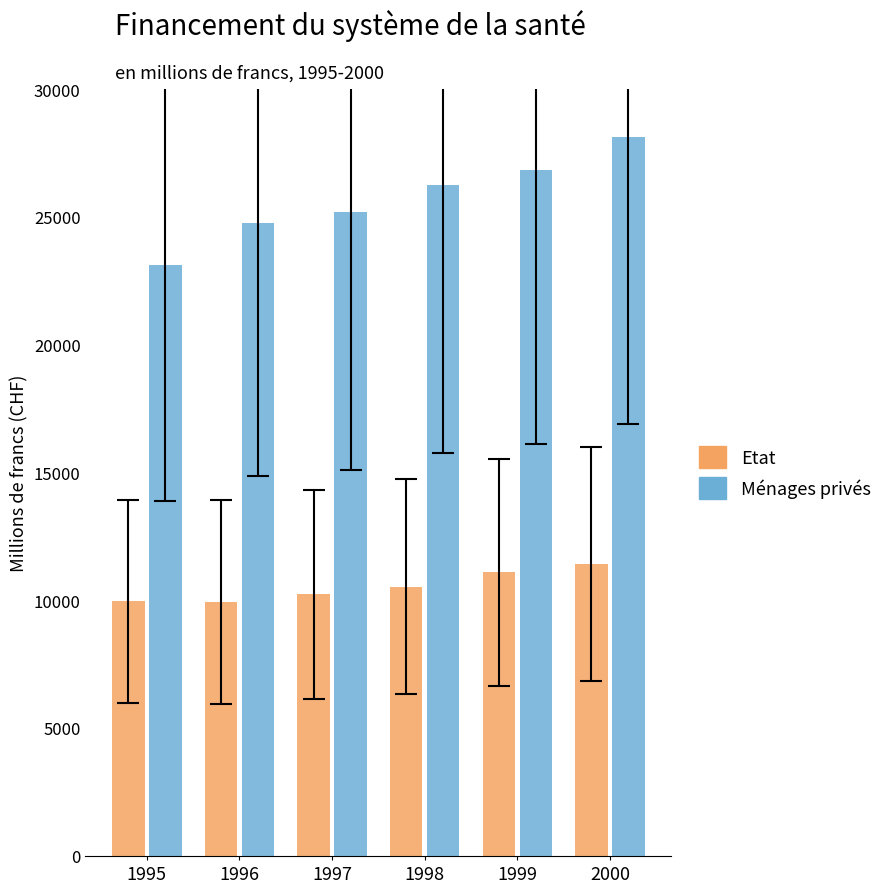

What are all the series names shown in the legend?

Etat, Ménages privés